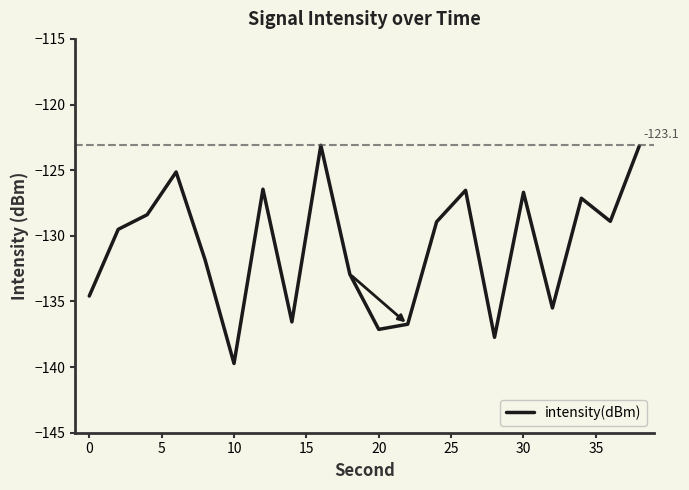

What is the minimum value shown in the chart?

-139.7